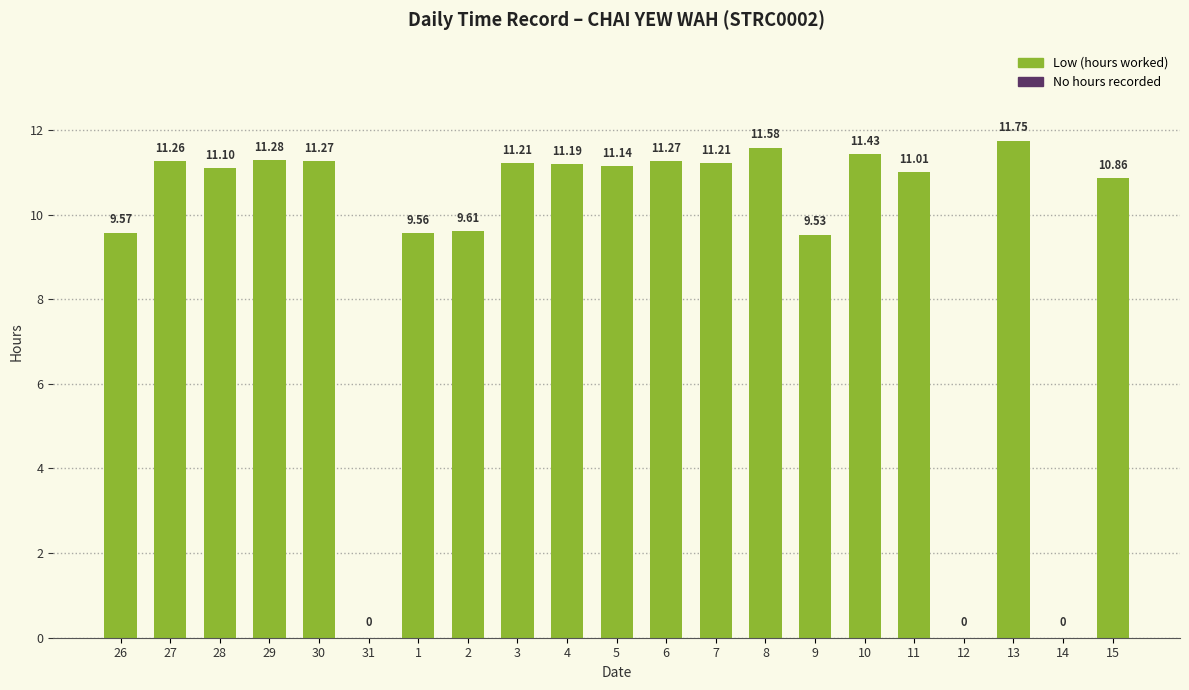

What is the sum of the values at 3 and 5?

22.4